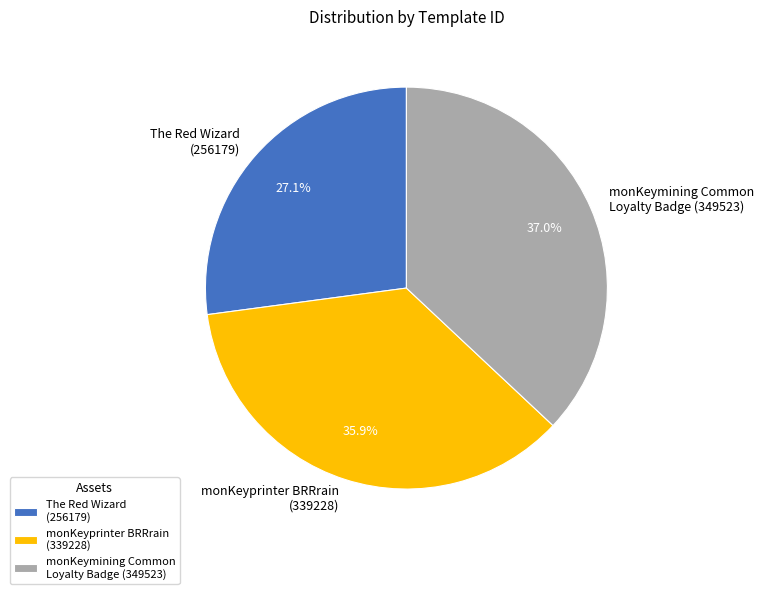

Do The Red Wizard (256179) and monKeymining Common Loyalty Badge (349523) together represent more than half of the pie?

Yes